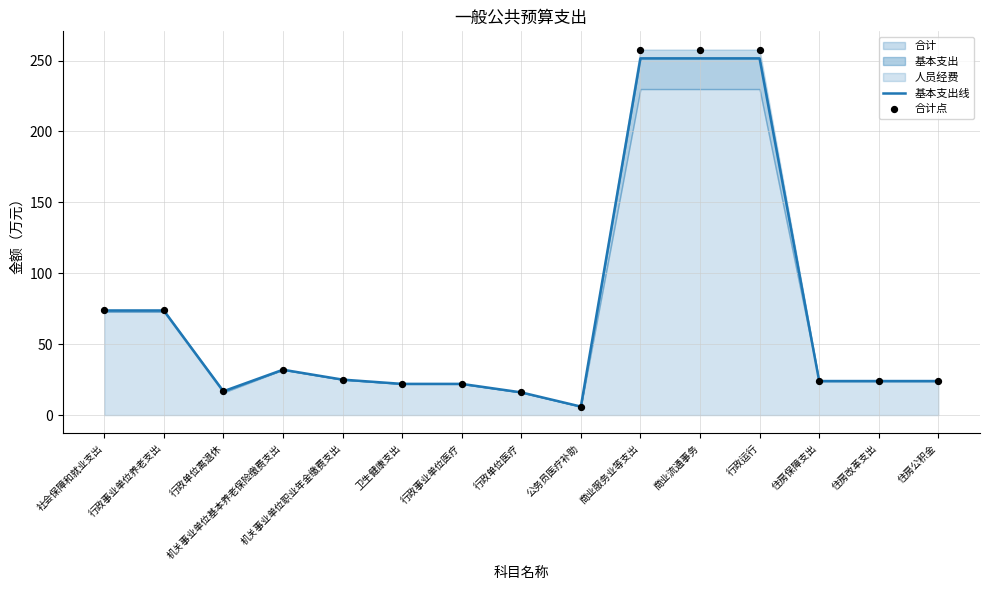

Which series has the largest total across all categories?

合计点